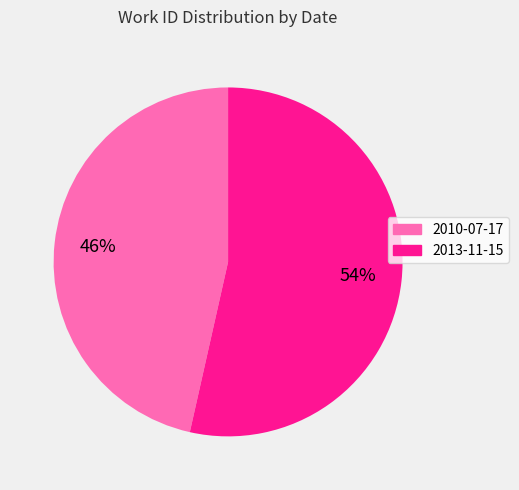

What is the ratio of the value at 2010-07-17 to the value at 2013-11-15?

0.9